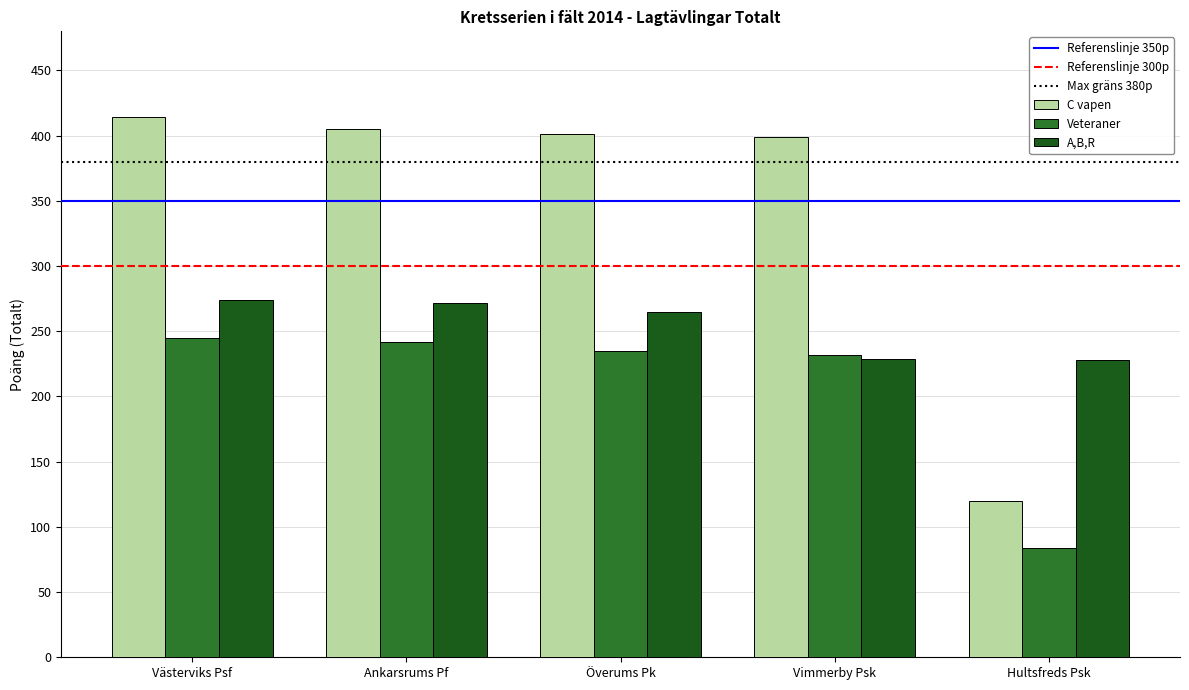

List the series in order of their peak value, lowest first.

Veteraner, A,B,R, C vapen